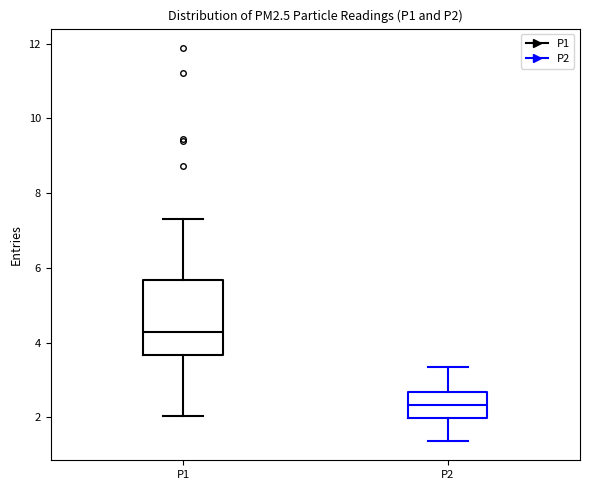

Where does the upper whisker of the box for P1 end on the y-axis? The values are not printed on the chart, so give them approximately, as read against the axis.

7.4